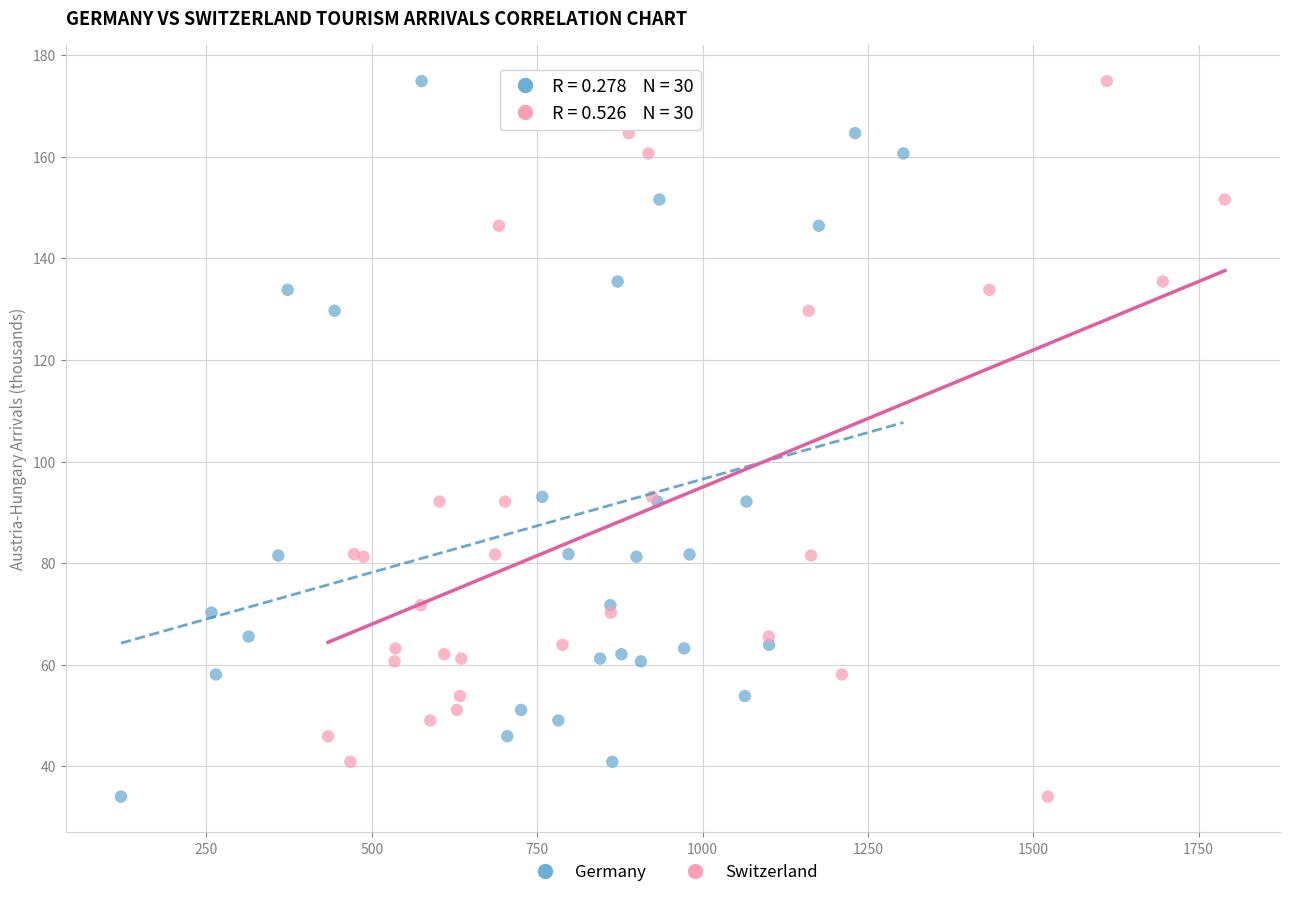

What are all the series names shown in the legend?

Germany, Switzerland